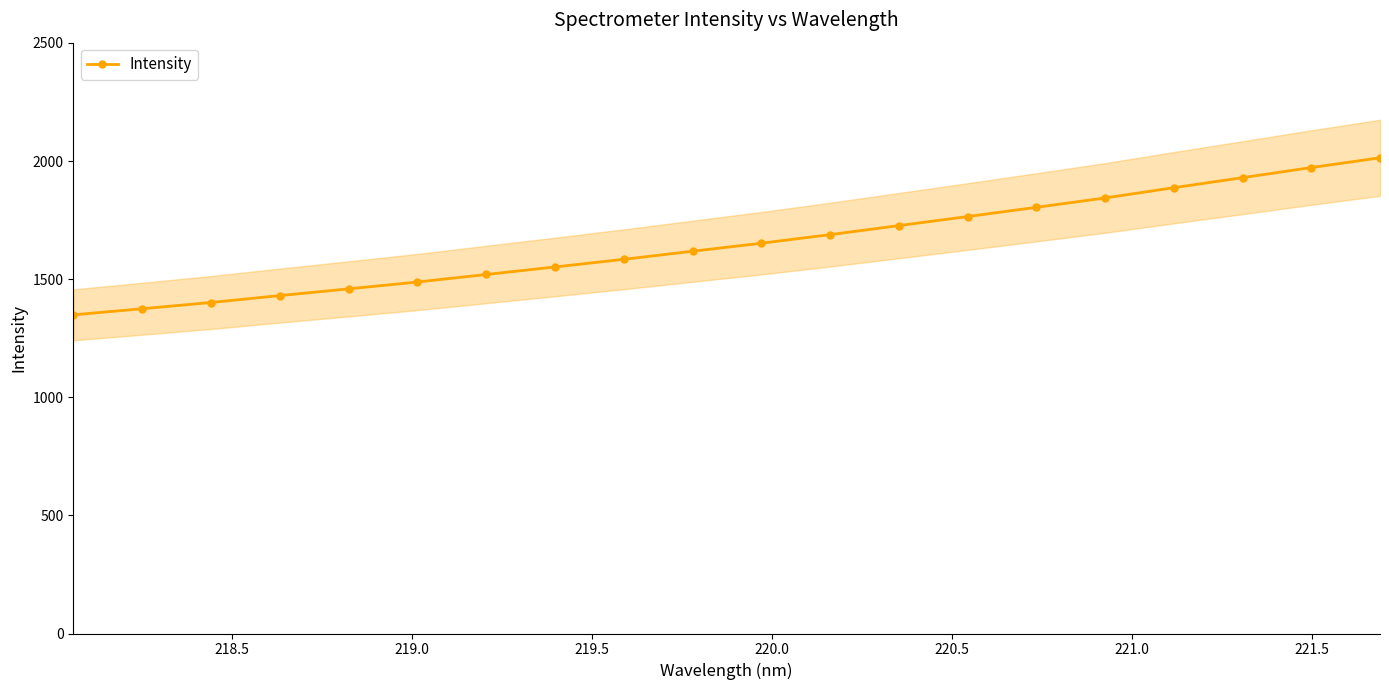

What is the highest value of the Intensity series?

2013.6